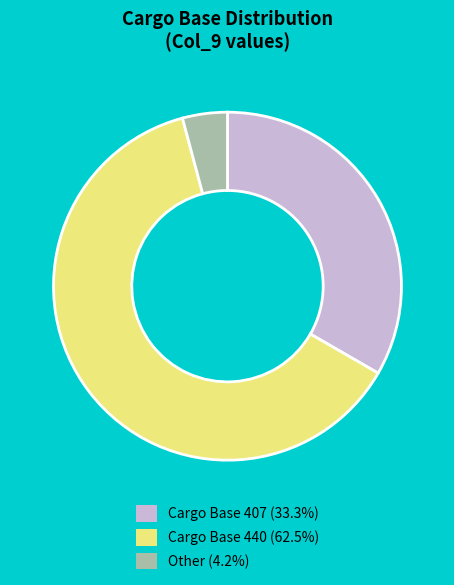

Is there any slice that represents more than half of the pie?

Yes